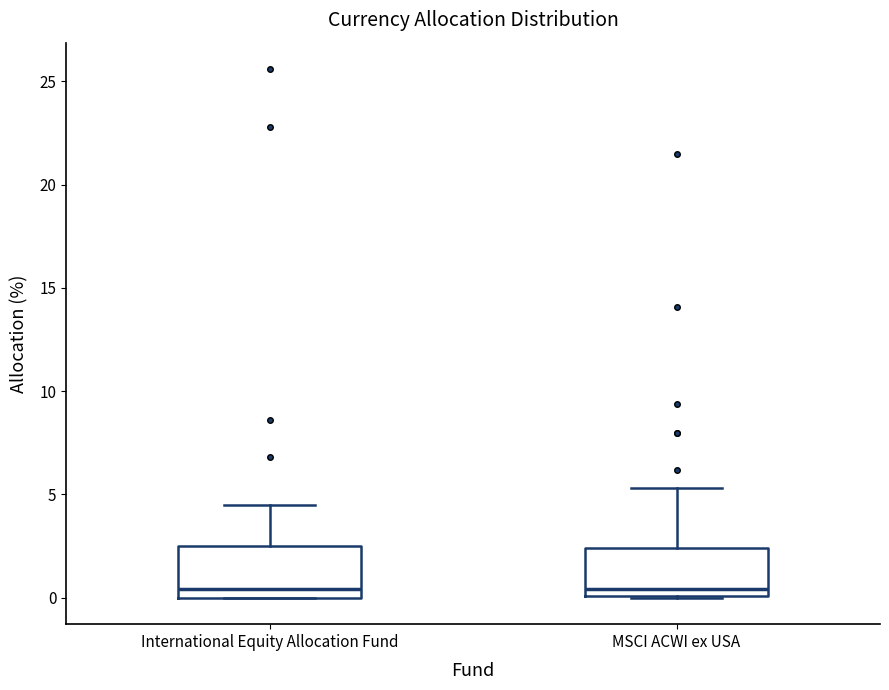

Where is the lower edge of the box for International Equity Allocation Fund on the y-axis? The values are not printed on the chart, so give them approximately, as read against the axis.

0.0